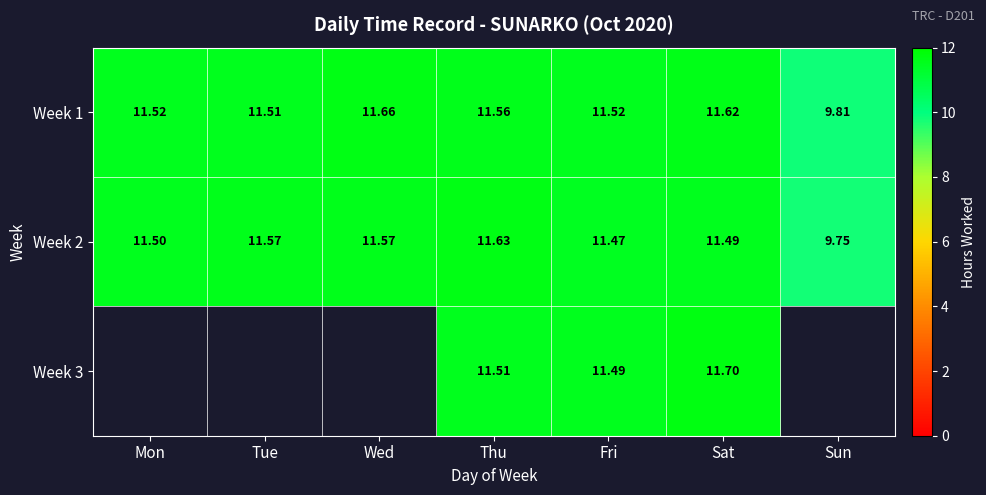

The value of Week 1 at Tue is 16.2. True or false?

False